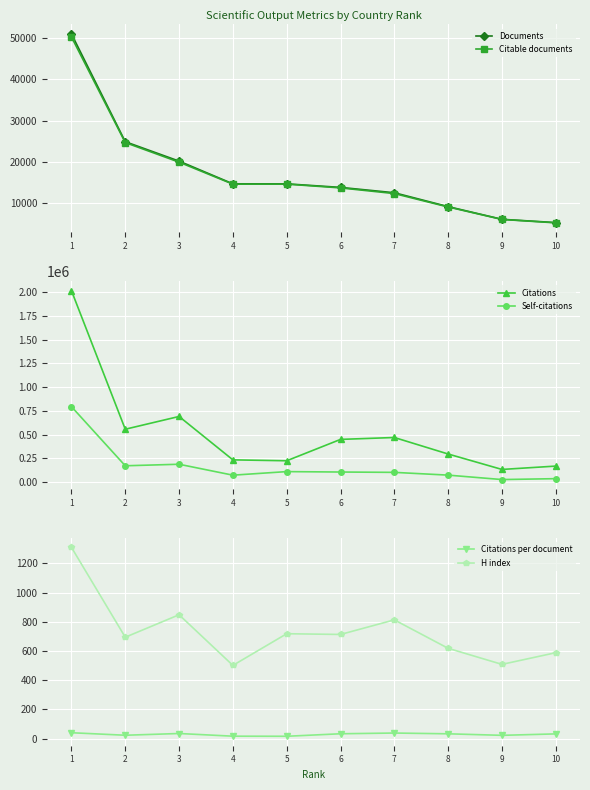

Is the value of H index at 2 greater than the value of Citations at 3?

No